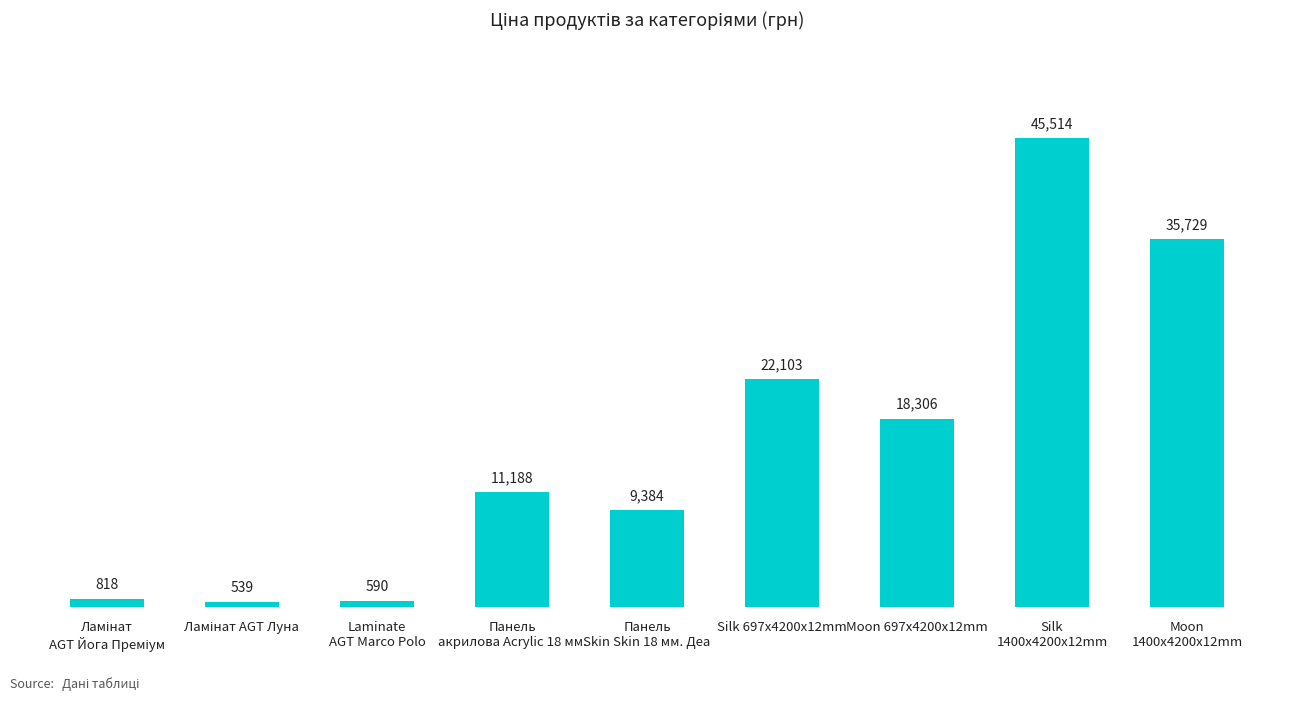

How many distinct data groups are displayed?

1